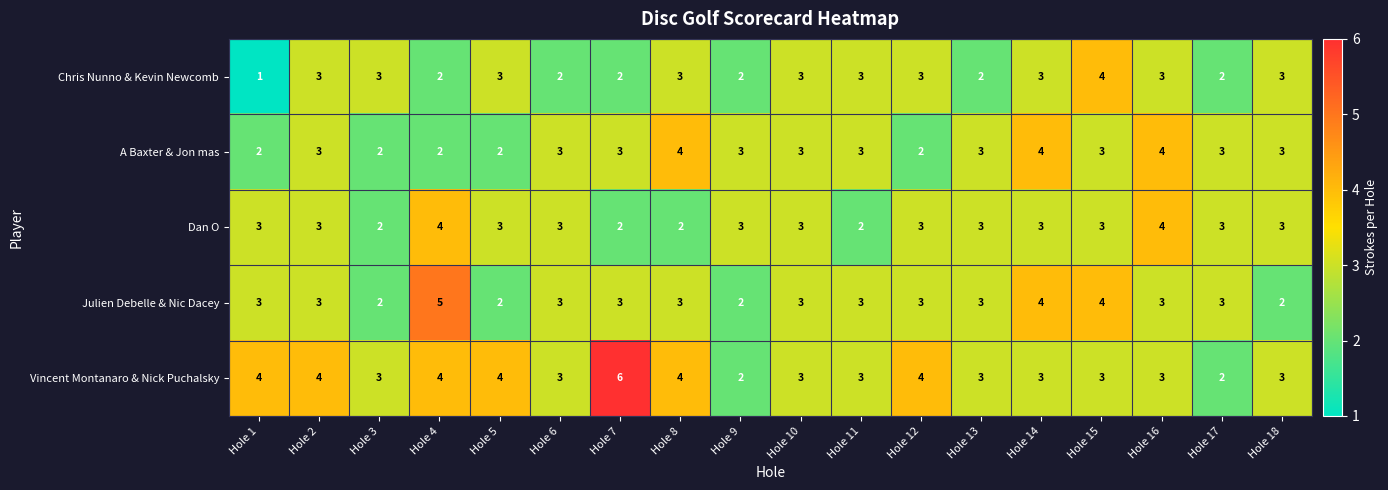

What is the spread (max minus min) of values at Hole 4?

3